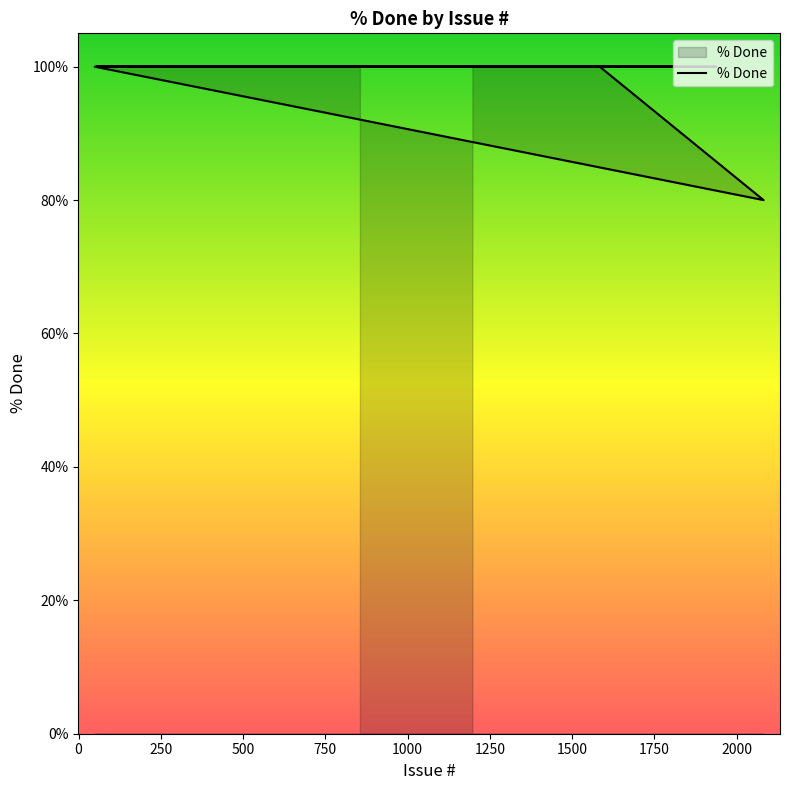

True or false: the data shows 141 at 648.

False